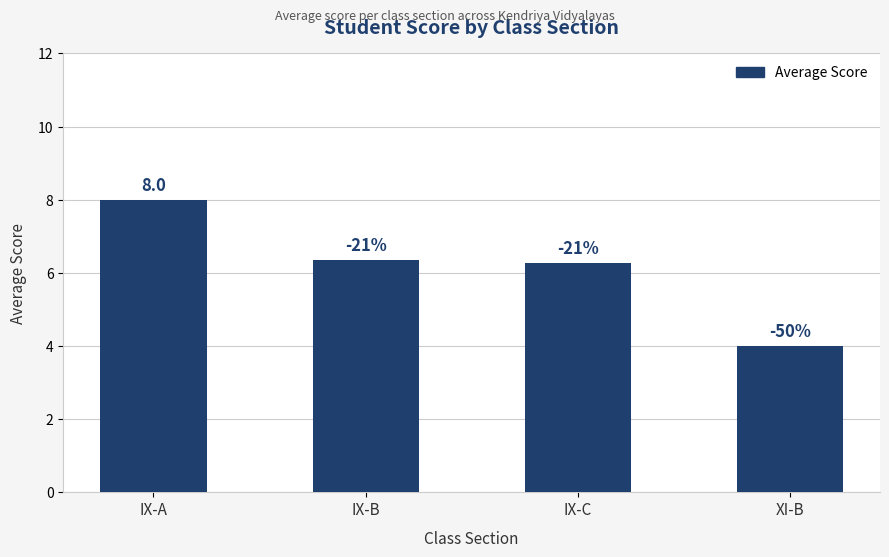

How many bars are there in total?

4